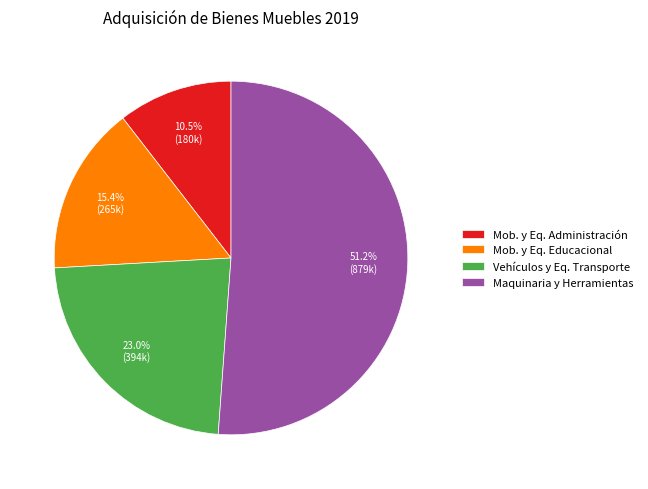

Which has a higher value, Mob. y Eq. Administración or Mob. y Eq. Educacional?

Mob. y Eq. Educacional